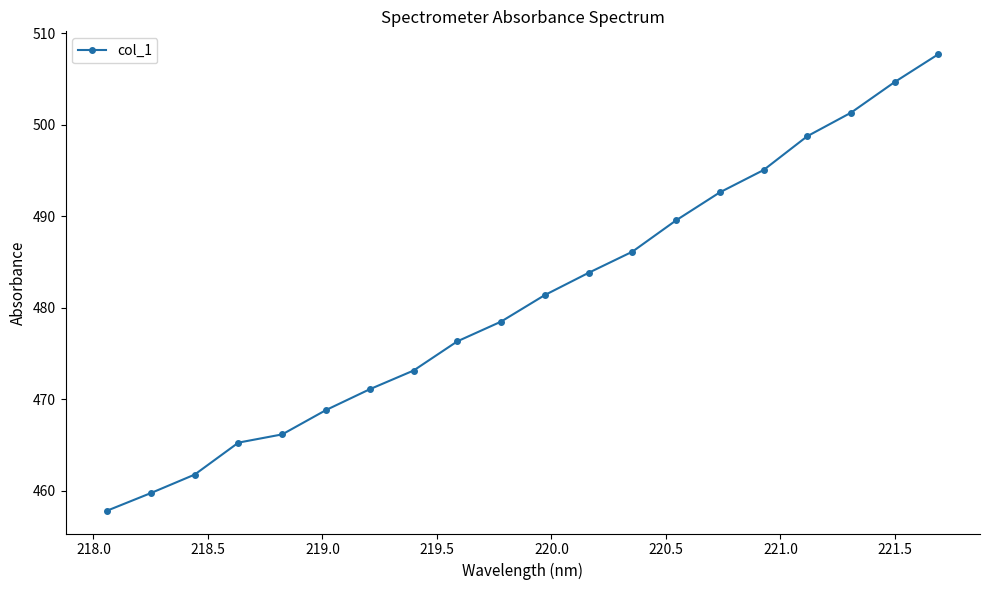

What is the value of the 3rd point from the left?

461.8